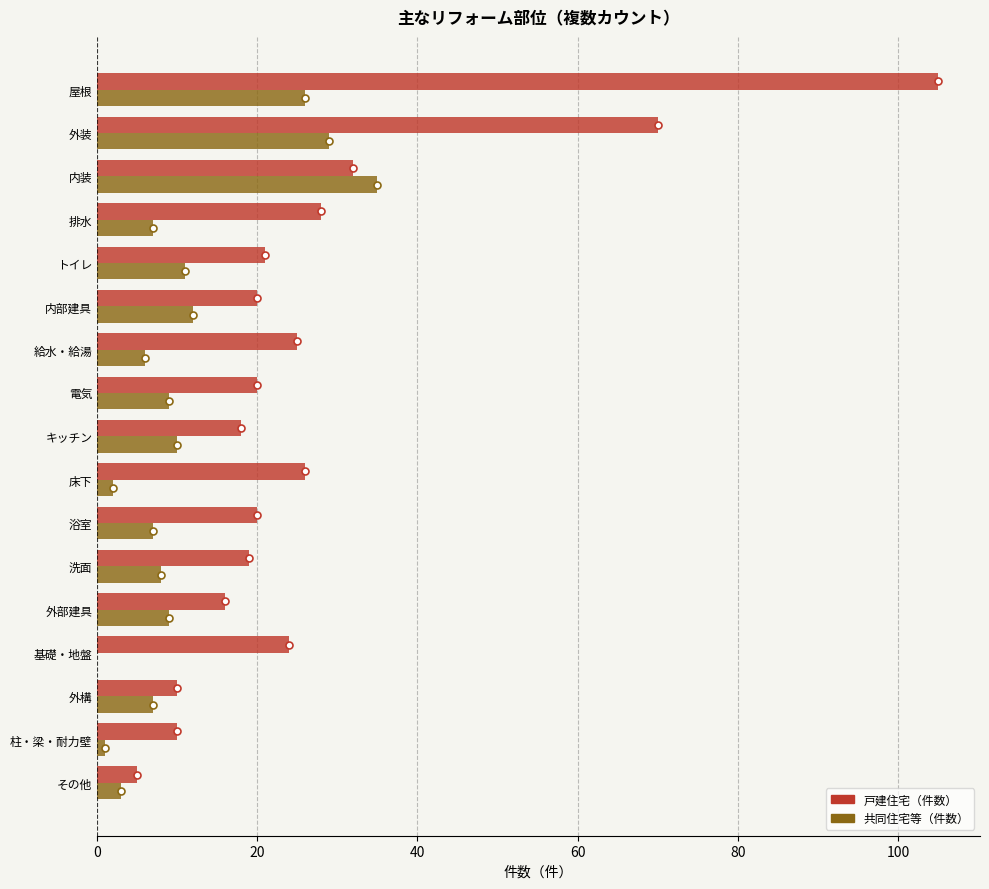

The 戸建住宅（件数） series shows 10 at 柱・梁・耐力壁. True or false?

True